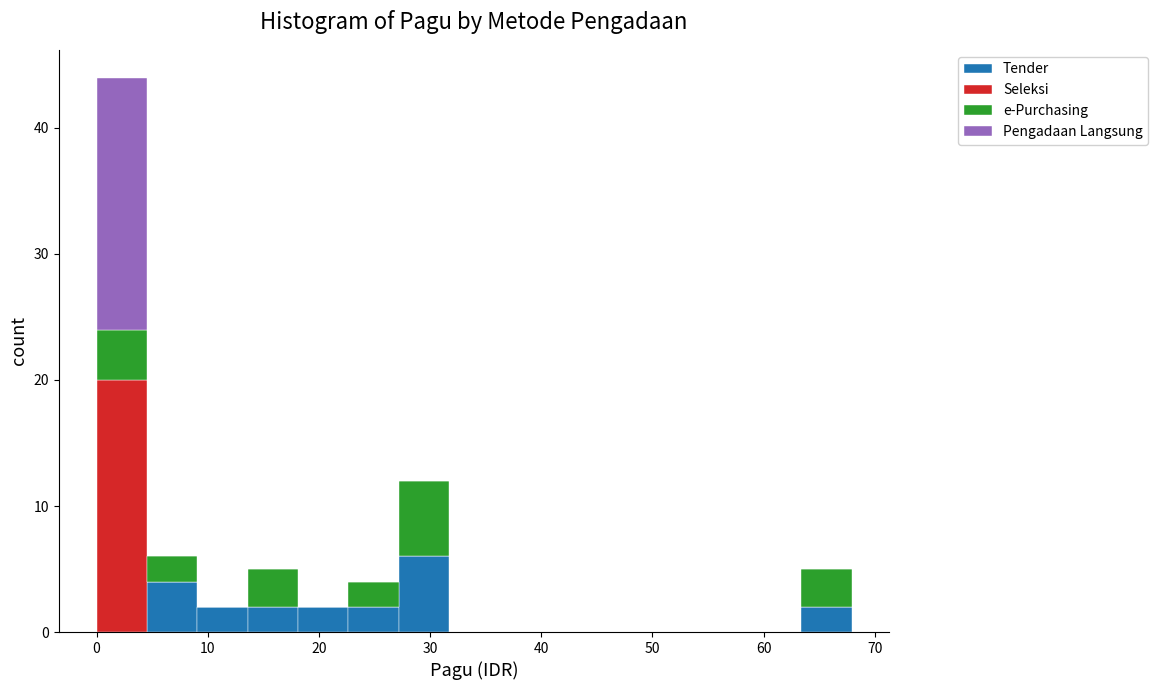

Reading left to right, list every stacked bar in this chart as the range it spans on the x-axis followed by its total height. Neither the bar edges nor the heights are printed on the chart, so give them approximately, as read against the axes.

0 to 5: 44
5 to 9: 6
9 to 14: 2
14 to 18: 5
18 to 23: 2
23 to 27: 4
27 to 32: 12
32 to 36: 0
36 to 41: 0
41 to 45: 0
45 to 50: 0
50 to 54: 0
54 to 59: 0
59 to 63: 0
63 to 68: 5